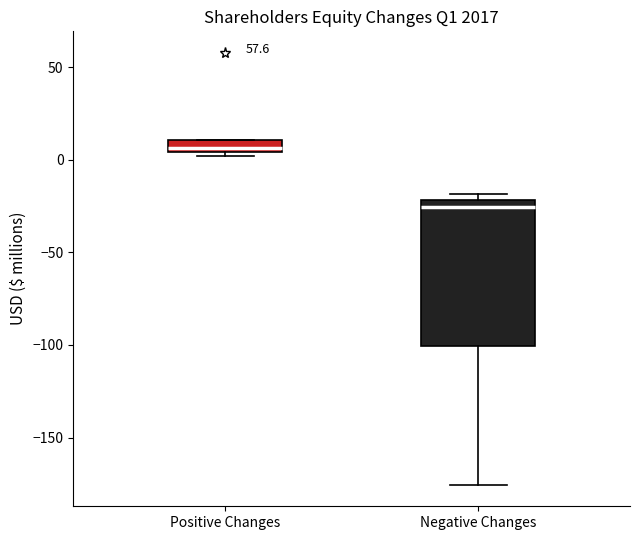

Which box is the tallest, from its lower edge to its upper edge?

Negative Changes